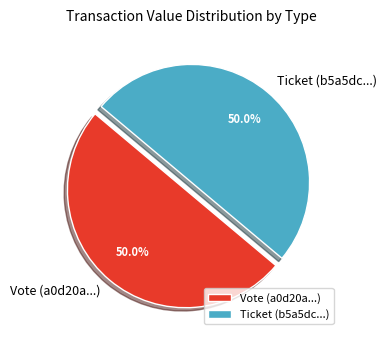

What is the ratio of the value at Ticket (b5a5dc...) to the value at Vote (a0d20a...)?

1.0